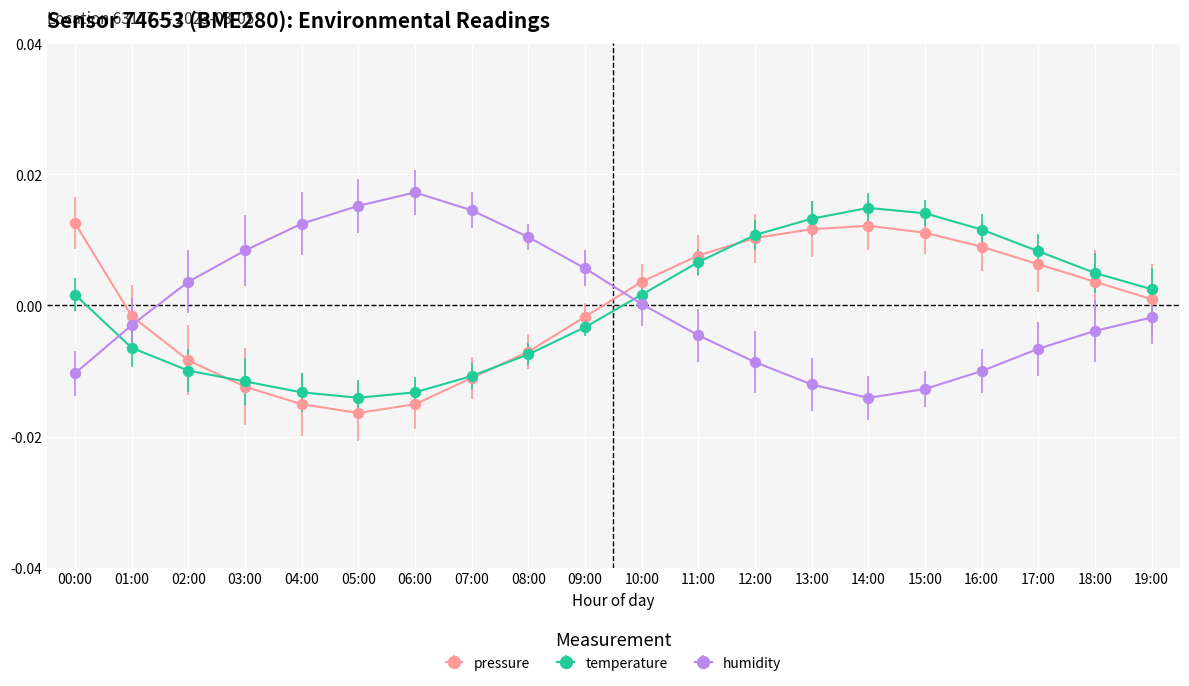

Is this an area chart (filled region under the line)?

No